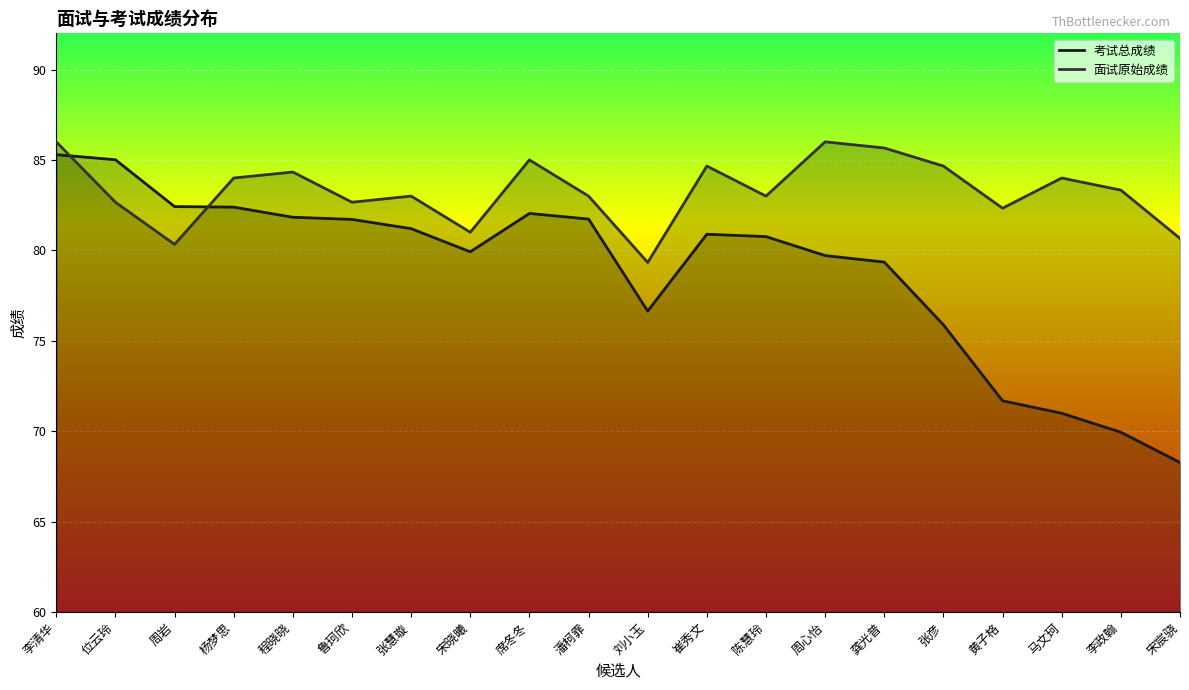

What is the total value across all series at 张慧璇?

164.2